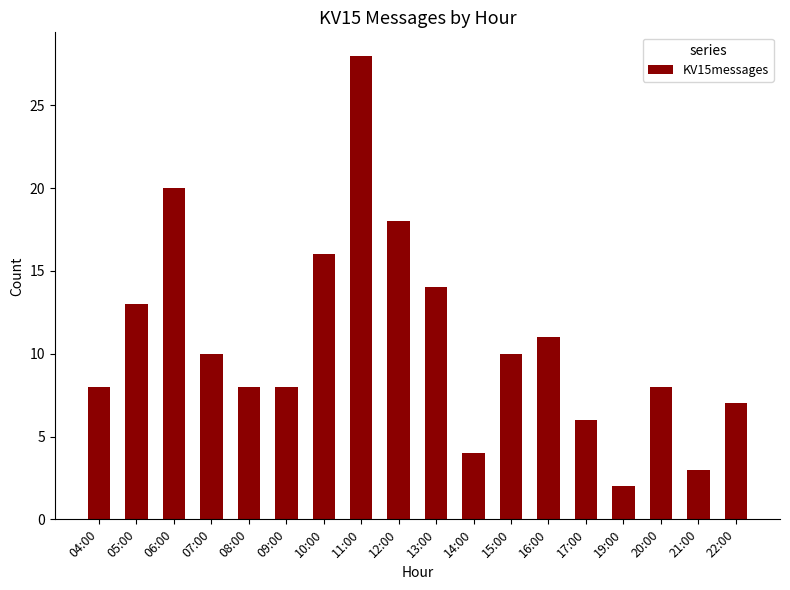

The chart shows a value of 20 at 06:00. True or false?

True